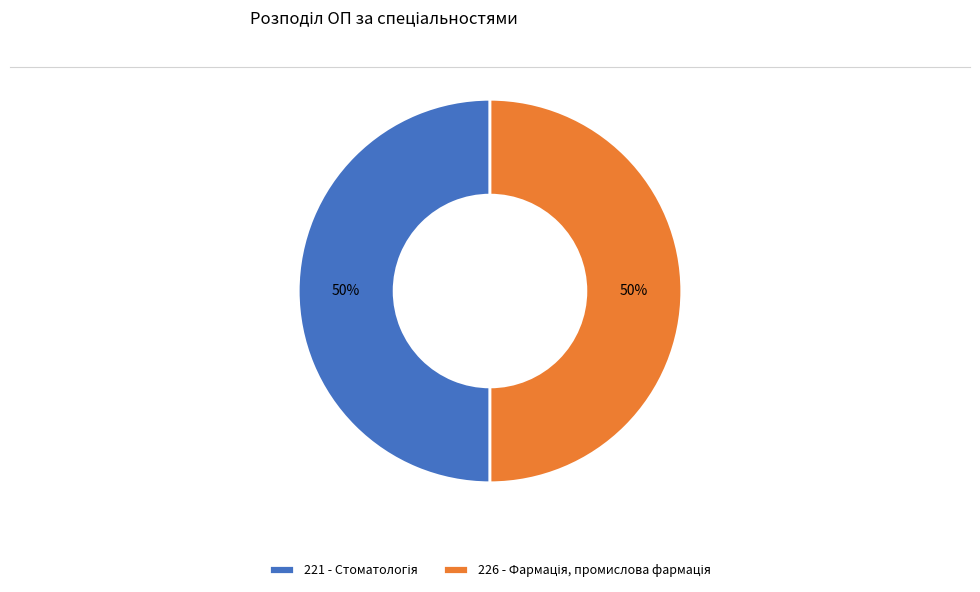

How many slices are in this pie chart?

2